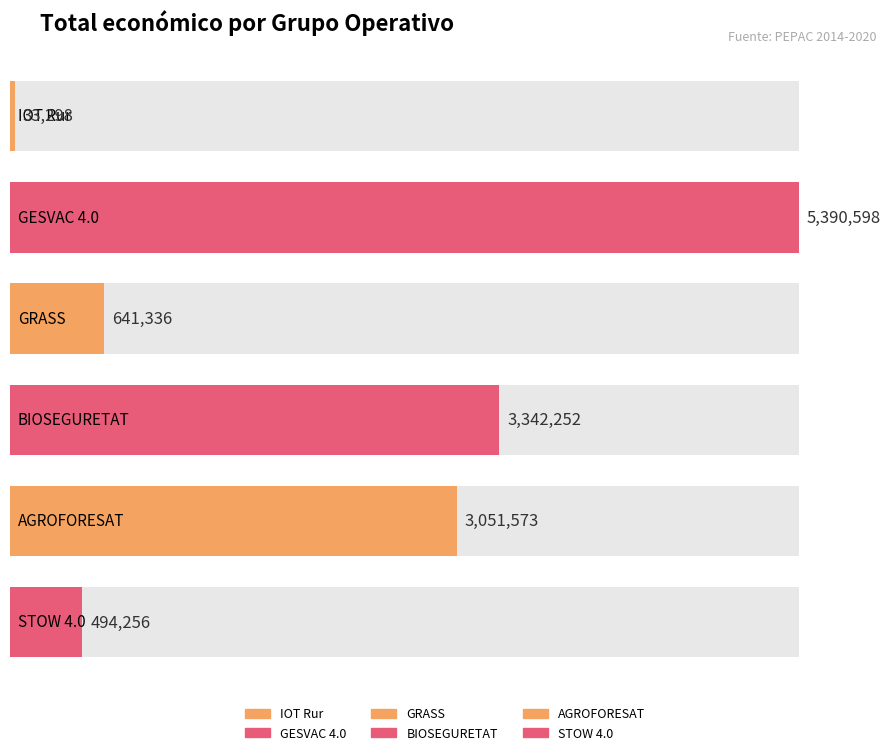

What is the greatest value displayed?

5390598